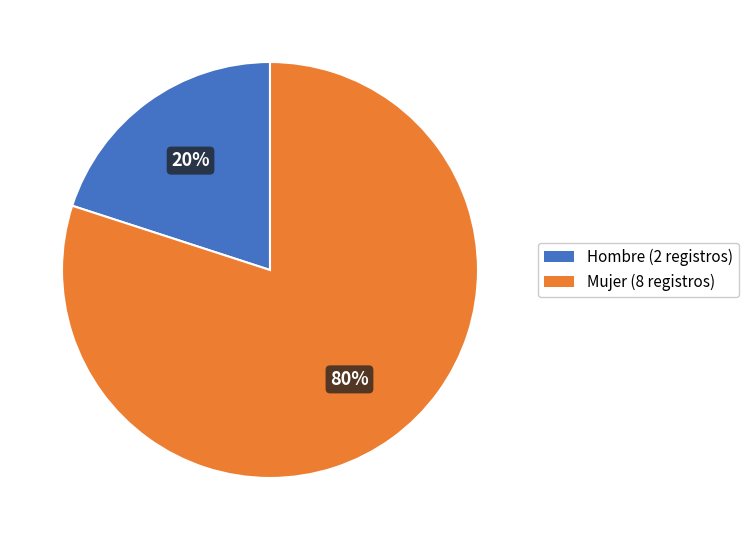

How many slices are in this pie chart?

2